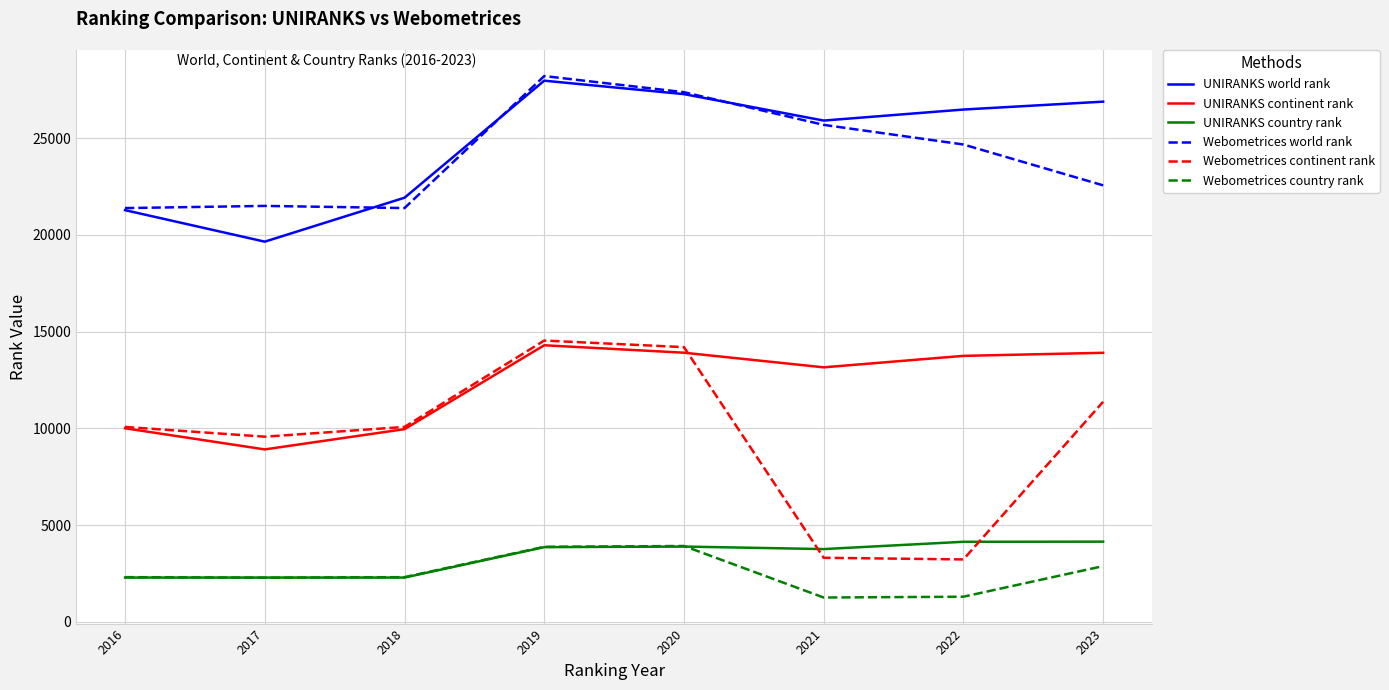

After their last crossing, which series has the higher values: Webometrices country rank or UNIRANKS country rank?

UNIRANKS country rank